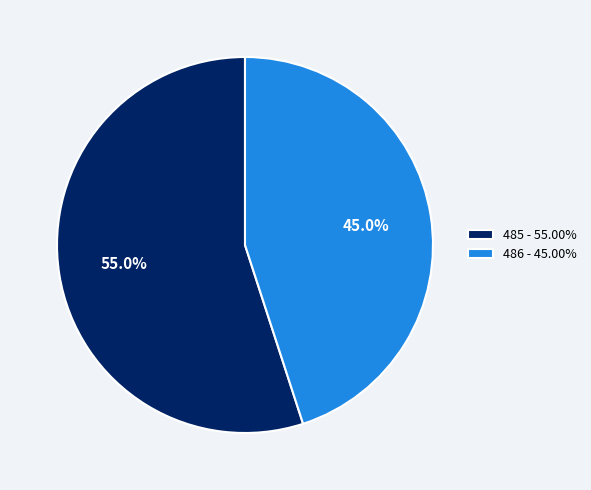

Is the sum of 486 - 45.00% and 485 - 55.00% greater than half?

Yes